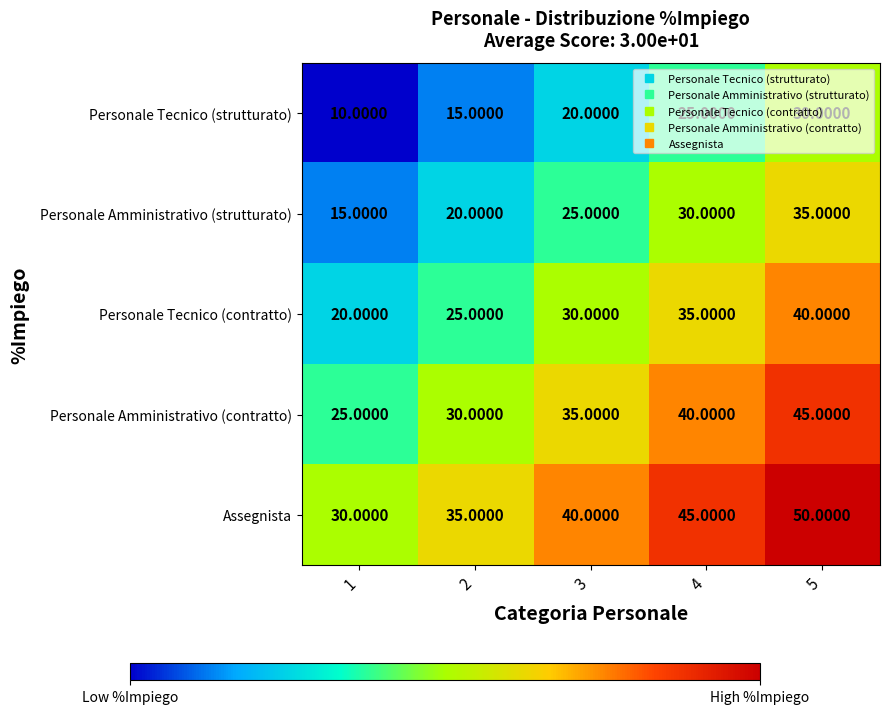

What is the difference between the highest and lowest values at 4?

20